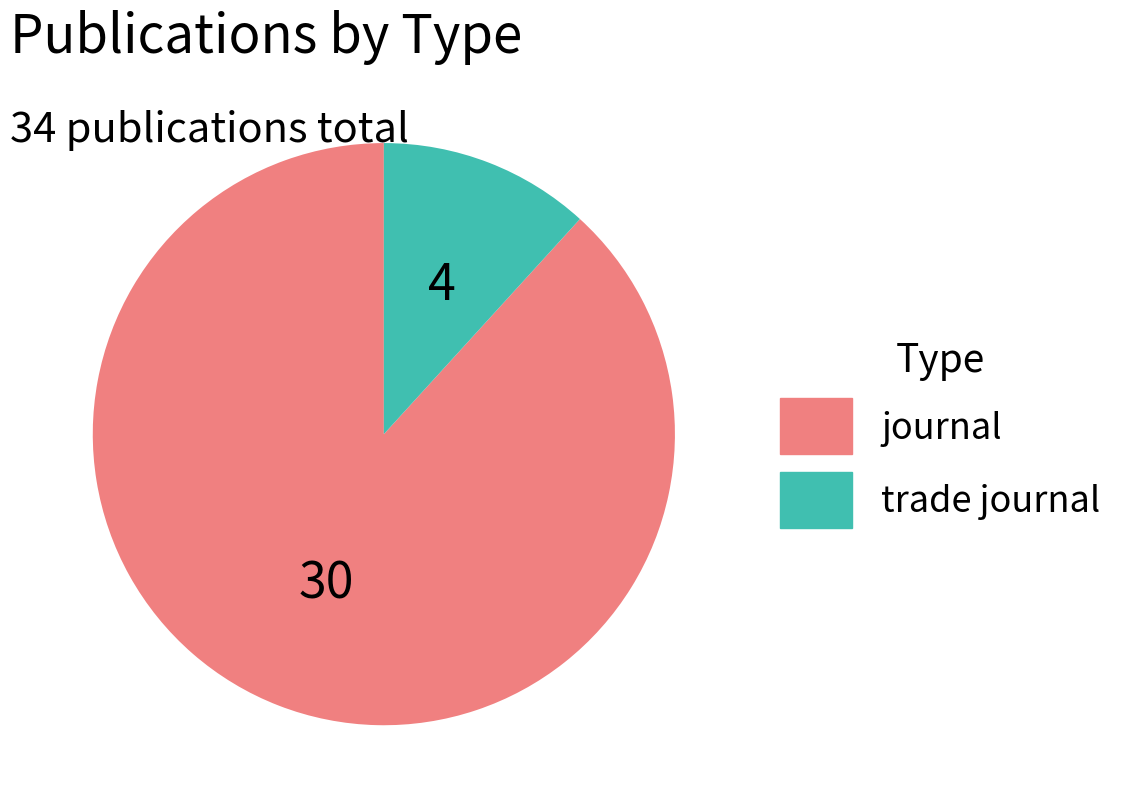

What is the largest slice in the pie chart?

journal